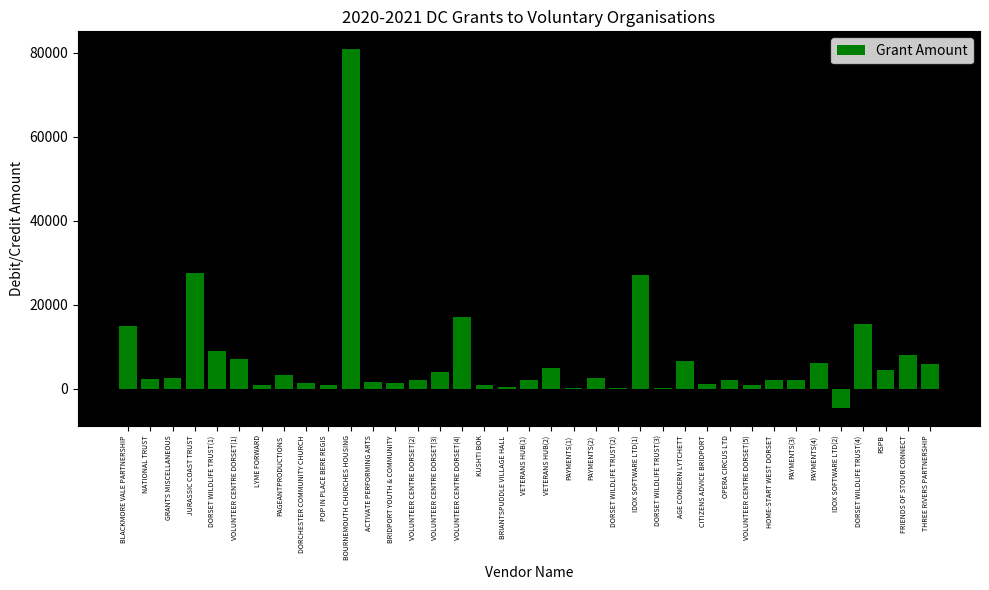

Where is the data nearest to the value 38180?

JURASSIC COAST TRUST